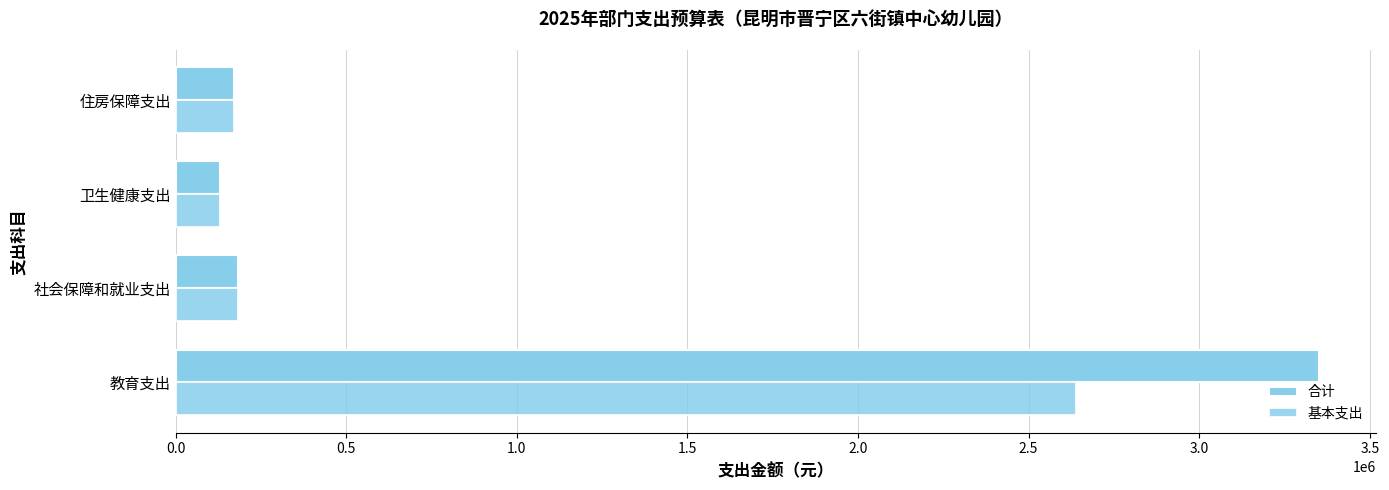

How many data points does each series have?

4